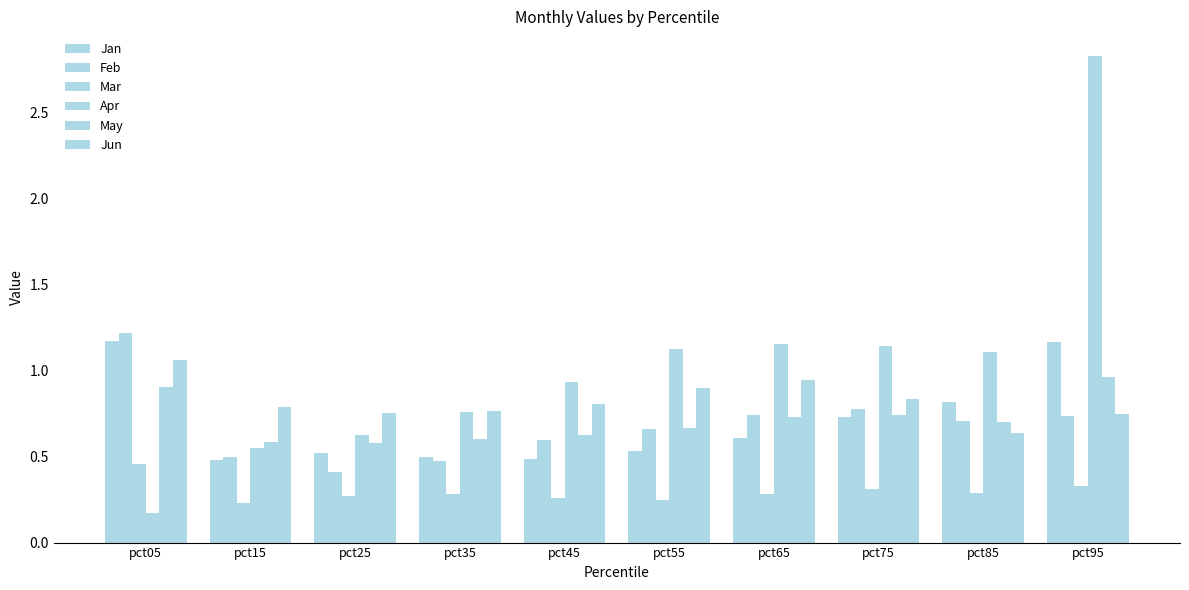

Which series has the largest total across all categories?

Apr